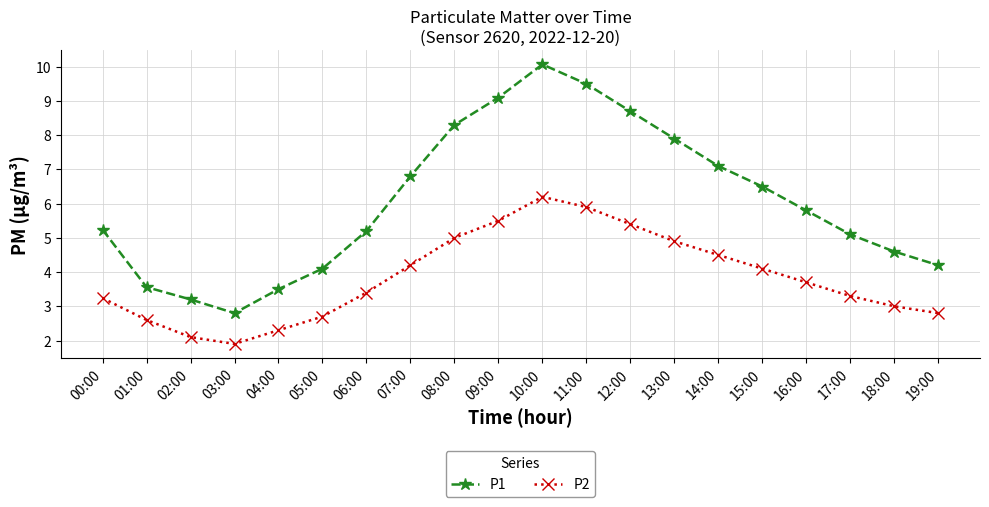

Read the P1 value at 17:00.

5.1